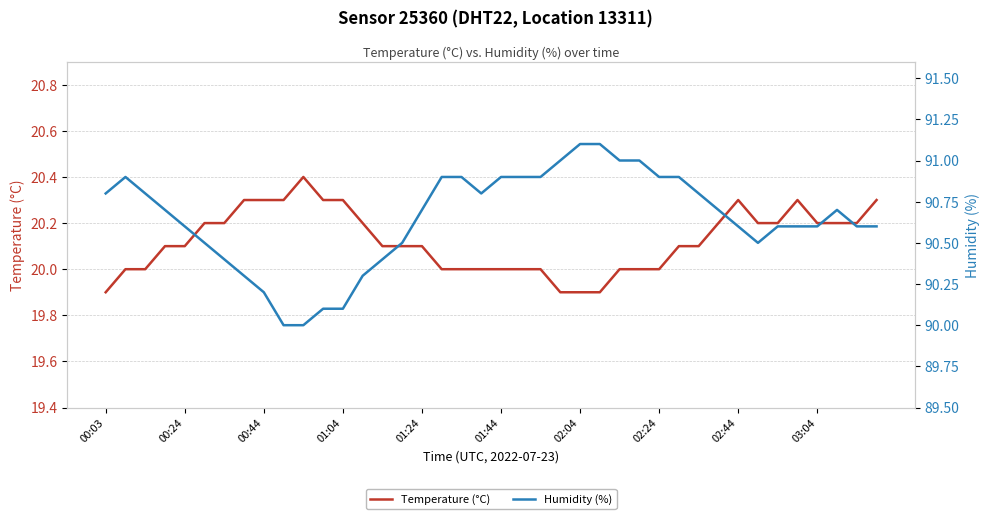

How many values in the Temperature (°C) series are below 20?

4